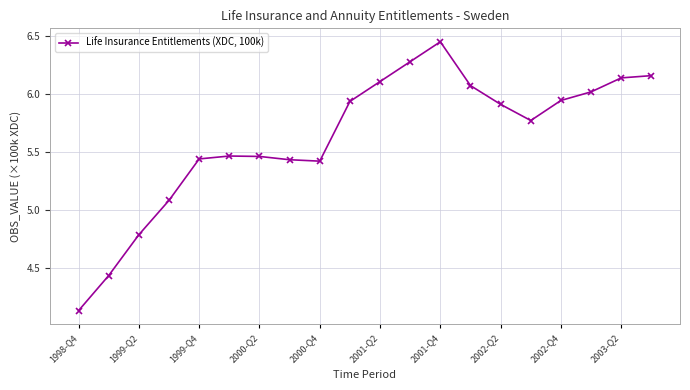

What is the value of the 4th point from the left?

5.1